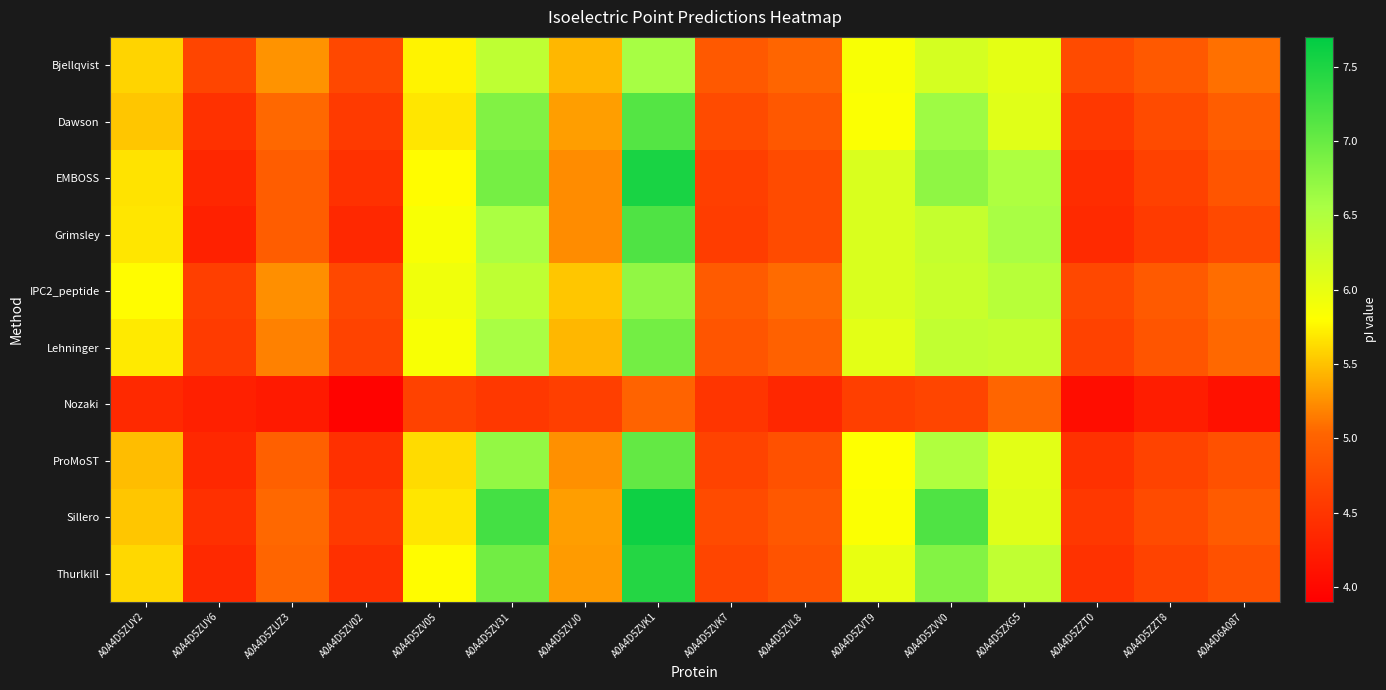

Reading left to right, list all the values displayed in this chart.

Bjellqvist: A0A4D5ZUY2=5.6	A0A4D5ZUY6=4.7	A0A4D5ZUZ3=5.3	A0A4D5ZV02=4.7	A0A4D5ZV05=5.7	A0A4D5ZV31=6.4	A0A4D5ZVJ0=5.4	A0A4D5ZVK1=6.6	A0A4D5ZVK7=4.9	A0A4D5ZVL8=5.0	A0A4D5ZVT9=5.9	A0A4D5ZVV0=6.2	A0A4D5ZXG5=6.0	A0A4D5ZZT0=4.7	A0A4D5ZZT8=4.9	A0A4D6A087=5.1
Dawson: A0A4D5ZUY2=5.5	A0A4D5ZUY6=4.5	A0A4D5ZUZ3=5.1	A0A4D5ZV02=4.6	A0A4D5ZV05=5.7	A0A4D5ZV31=6.8	A0A4D5ZVJ0=5.3	A0A4D5ZVK1=7.1	A0A4D5ZVK7=4.7	A0A4D5ZVL8=4.9	A0A4D5ZVT9=5.8	A0A4D5ZVV0=6.6	A0A4D5ZXG5=6.1	A0A4D5ZZT0=4.5	A0A4D5ZZT8=4.7	A0A4D6A087=4.9
EMBOSS: A0A4D5ZUY2=5.7	A0A4D5ZUY6=4.3	A0A4D5ZUZ3=5.0	A0A4D5ZV02=4.5	A0A4D5ZV05=5.8	A0A4D5ZV31=6.9	A0A4D5ZVJ0=5.2	A0A4D5ZVK1=7.5	A0A4D5ZVK7=4.6	A0A4D5ZVL8=4.7	A0A4D5ZVT9=6.1	A0A4D5ZVV0=6.7	A0A4D5ZXG5=6.5	A0A4D5ZZT0=4.4	A0A4D5ZZT8=4.6	A0A4D6A087=4.9
Grimsley: A0A4D5ZUY2=5.7	A0A4D5ZUY6=4.3	A0A4D5ZUZ3=5.0	A0A4D5ZV02=4.4	A0A4D5ZV05=5.9	A0A4D5ZV31=6.5	A0A4D5ZVJ0=5.2	A0A4D5ZVK1=7.2	A0A4D5ZVK7=4.6	A0A4D5ZVL8=4.7	A0A4D5ZVT9=6.1	A0A4D5ZVV0=6.3	A0A4D5ZXG5=6.6	A0A4D5ZZT0=4.4	A0A4D5ZZT8=4.6	A0A4D6A087=4.7
IPC2_peptide: A0A4D5ZUY2=5.8	A0A4D5ZUY6=4.6	A0A4D5ZUZ3=5.2	A0A4D5ZV02=4.7	A0A4D5ZV05=5.9	A0A4D5ZV31=6.4	A0A4D5ZVJ0=5.5	A0A4D5ZVK1=6.7	A0A4D5ZVK7=4.9	A0A4D5ZVL8=5.1	A0A4D5ZVT9=6.1	A0A4D5ZVV0=6.3	A0A4D5ZXG5=6.4	A0A4D5ZZT0=4.7	A0A4D5ZZT8=4.9	A0A4D6A087=5.1
Lehninger: A0A4D5ZUY2=5.7	A0A4D5ZUY6=4.6	A0A4D5ZUZ3=5.2	A0A4D5ZV02=4.7	A0A4D5ZV05=5.9	A0A4D5ZV31=6.6	A0A4D5ZVJ0=5.4	A0A4D5ZVK1=6.9	A0A4D5ZVK7=4.9	A0A4D5ZVL8=5.0	A0A4D5ZVT9=6.0	A0A4D5ZVV0=6.4	A0A4D5ZXG5=6.3	A0A4D5ZZT0=4.6	A0A4D5ZZT8=4.9	A0A4D6A087=5.1
Nozaki: A0A4D5ZUY2=4.4	A0A4D5ZUY6=4.3	A0A4D5ZUZ3=4.2	A0A4D5ZV02=3.9	A0A4D5ZV05=4.6	A0A4D5ZV31=4.5	A0A4D5ZVJ0=4.6	A0A4D5ZVK1=5.0	A0A4D5ZVK7=4.5	A0A4D5ZVL8=4.3	A0A4D5ZVT9=4.6	A0A4D5ZVV0=4.7	A0A4D5ZXG5=5.0	A0A4D5ZZT0=4.0	A0A4D5ZZT8=4.2	A0A4D6A087=4.1
ProMoST: A0A4D5ZUY2=5.5	A0A4D5ZUY6=4.4	A0A4D5ZUZ3=5.0	A0A4D5ZV02=4.4	A0A4D5ZV05=5.6	A0A4D5ZV31=6.7	A0A4D5ZVJ0=5.3	A0A4D5ZVK1=7.0	A0A4D5ZVK7=4.7	A0A4D5ZVL8=4.8	A0A4D5ZVT9=5.8	A0A4D5ZVV0=6.5	A0A4D5ZXG5=6.1	A0A4D5ZZT0=4.5	A0A4D5ZZT8=4.7	A0A4D6A087=4.8
Sillero: A0A4D5ZUY2=5.5	A0A4D5ZUY6=4.4	A0A4D5ZUZ3=5.1	A0A4D5ZV02=4.6	A0A4D5ZV05=5.7	A0A4D5ZV31=7.2	A0A4D5ZVJ0=5.3	A0A4D5ZVK1=7.6	A0A4D5ZVK7=4.7	A0A4D5ZVL8=4.9	A0A4D5ZVT9=5.8	A0A4D5ZVV0=7.2	A0A4D5ZXG5=6.1	A0A4D5ZZT0=4.5	A0A4D5ZZT8=4.7	A0A4D6A087=4.9
Thurlkill: A0A4D5ZUY2=5.6	A0A4D5ZUY6=4.4	A0A4D5ZUZ3=5.0	A0A4D5ZV02=4.4	A0A4D5ZV05=5.8	A0A4D5ZV31=6.9	A0A4D5ZVJ0=5.3	A0A4D5ZVK1=7.5	A0A4D5ZVK7=4.7	A0A4D5ZVL8=4.8	A0A4D5ZVT9=6.0	A0A4D5ZVV0=6.8	A0A4D5ZXG5=6.4	A0A4D5ZZT0=4.5	A0A4D5ZZT8=4.7	A0A4D6A087=4.8